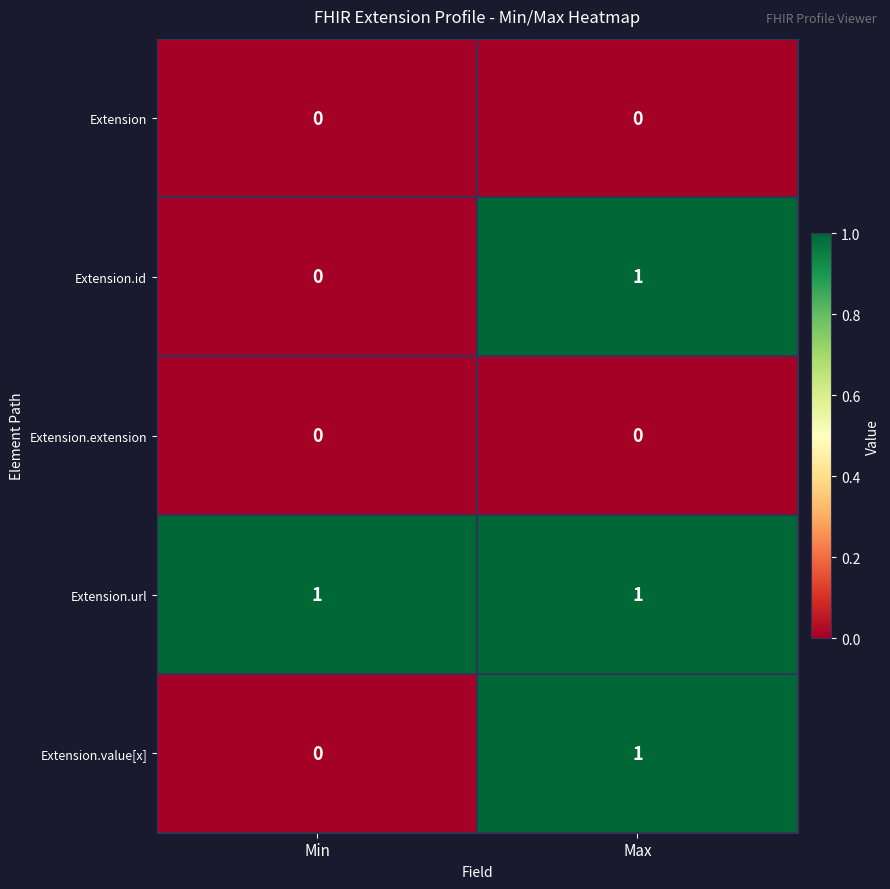

How many data points does each series have?

2